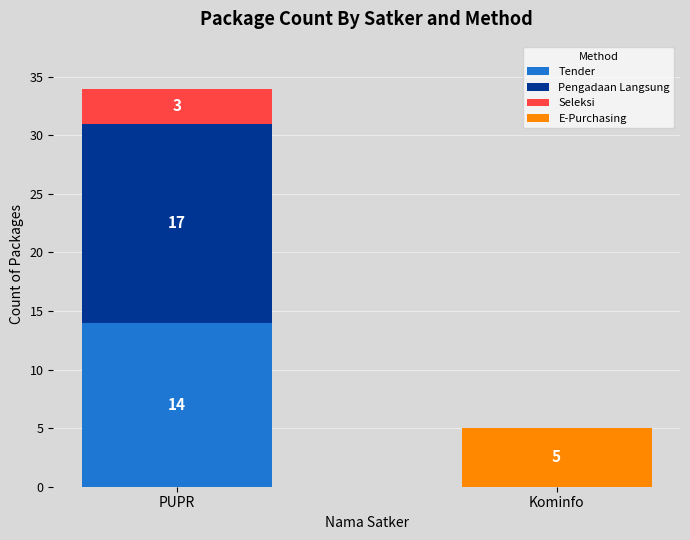

The Tender series shows 4 at PUPR. True or false?

False